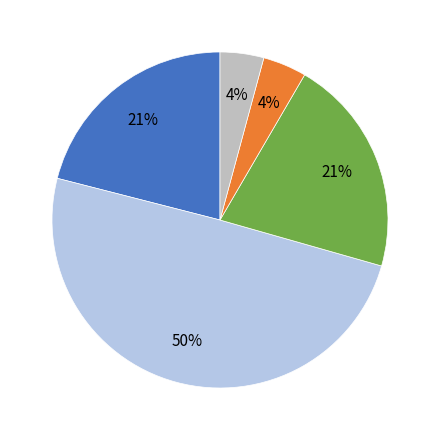

Is there any slice that represents more than half of the pie?

No